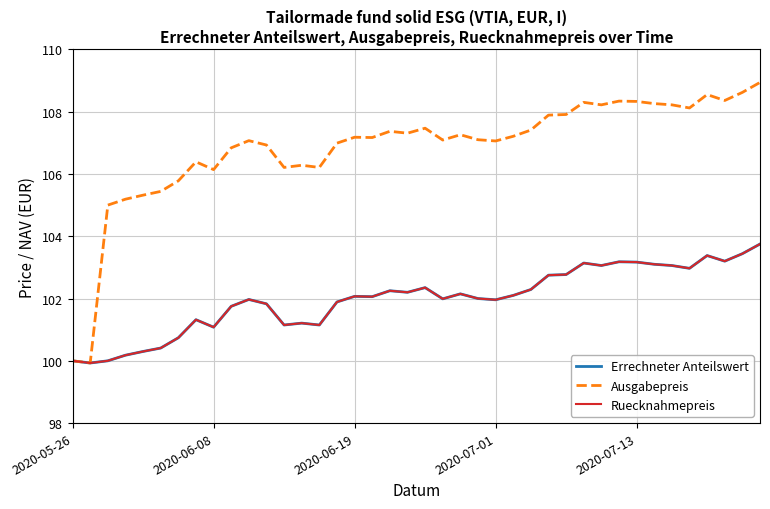

True or false: Ausgabepreis and Ruecknahmepreis intersect in this chart.

False